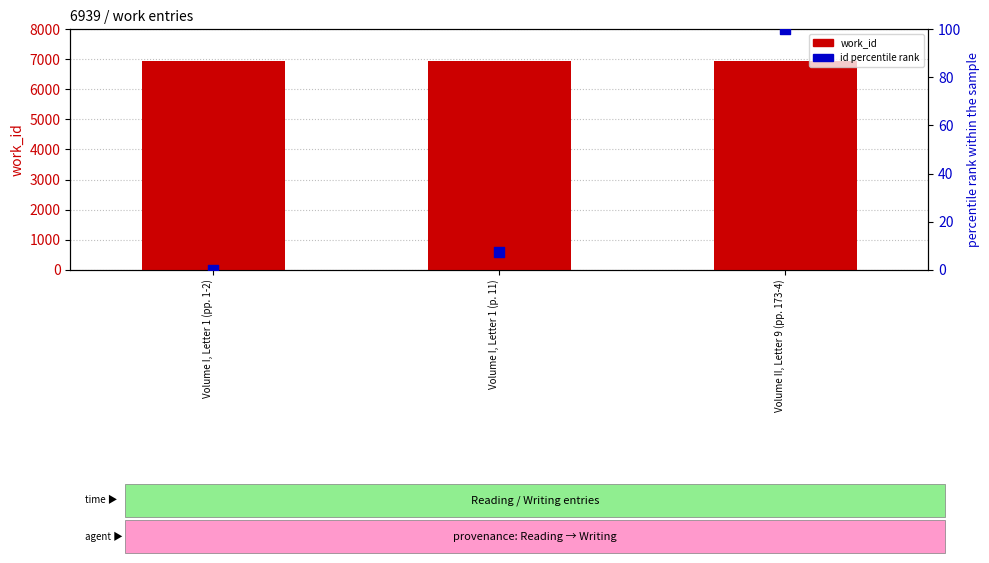

Which series has the widest spread of Y values?

id percentile rank